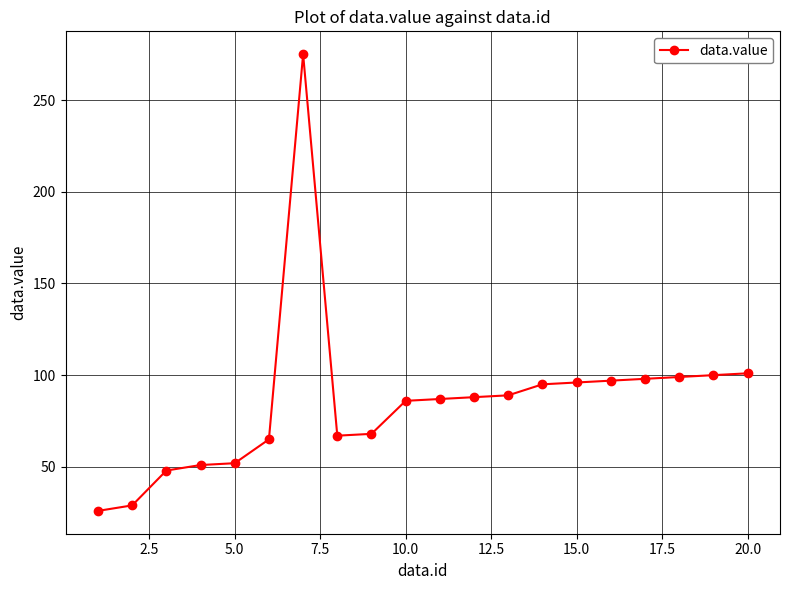

What is the value of the 2nd point from the left?

29